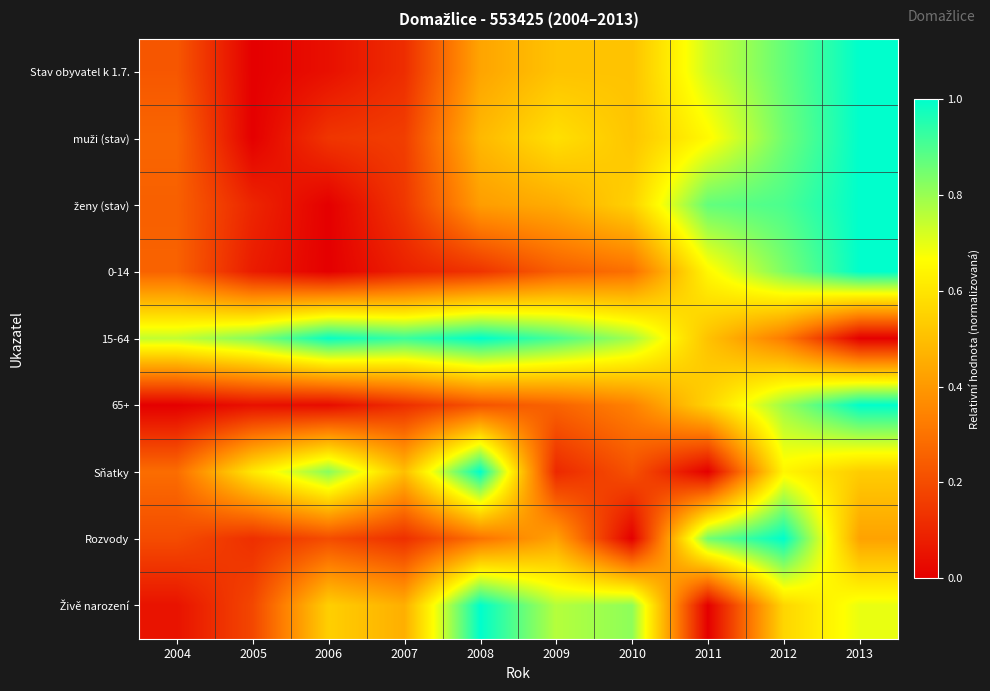

At which category does the chart reach its minimum across all series?

2005